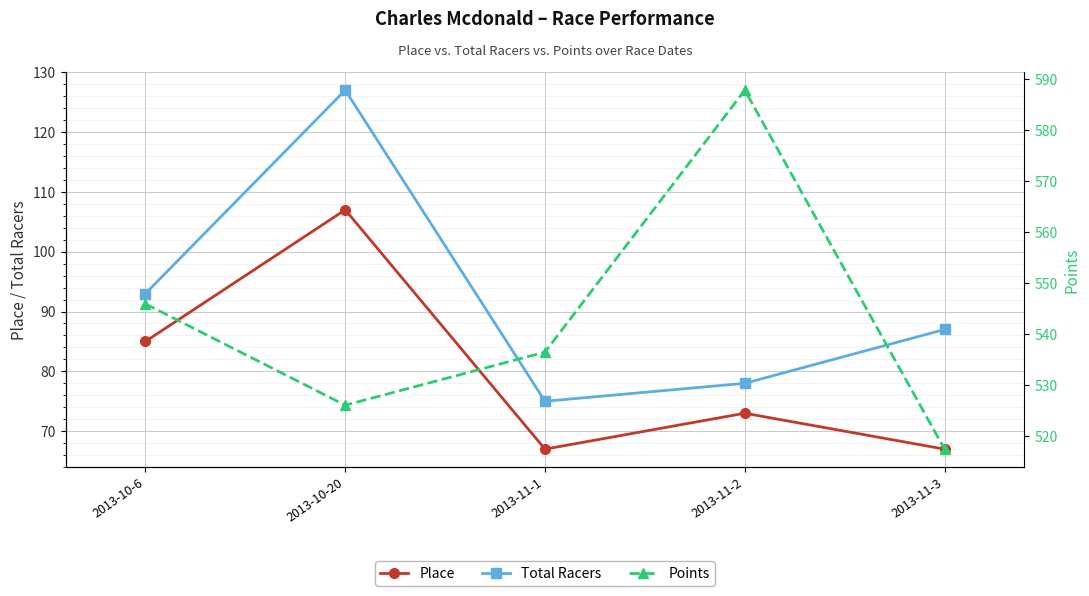

At which label does Points first exceed 536?

2013-10-6